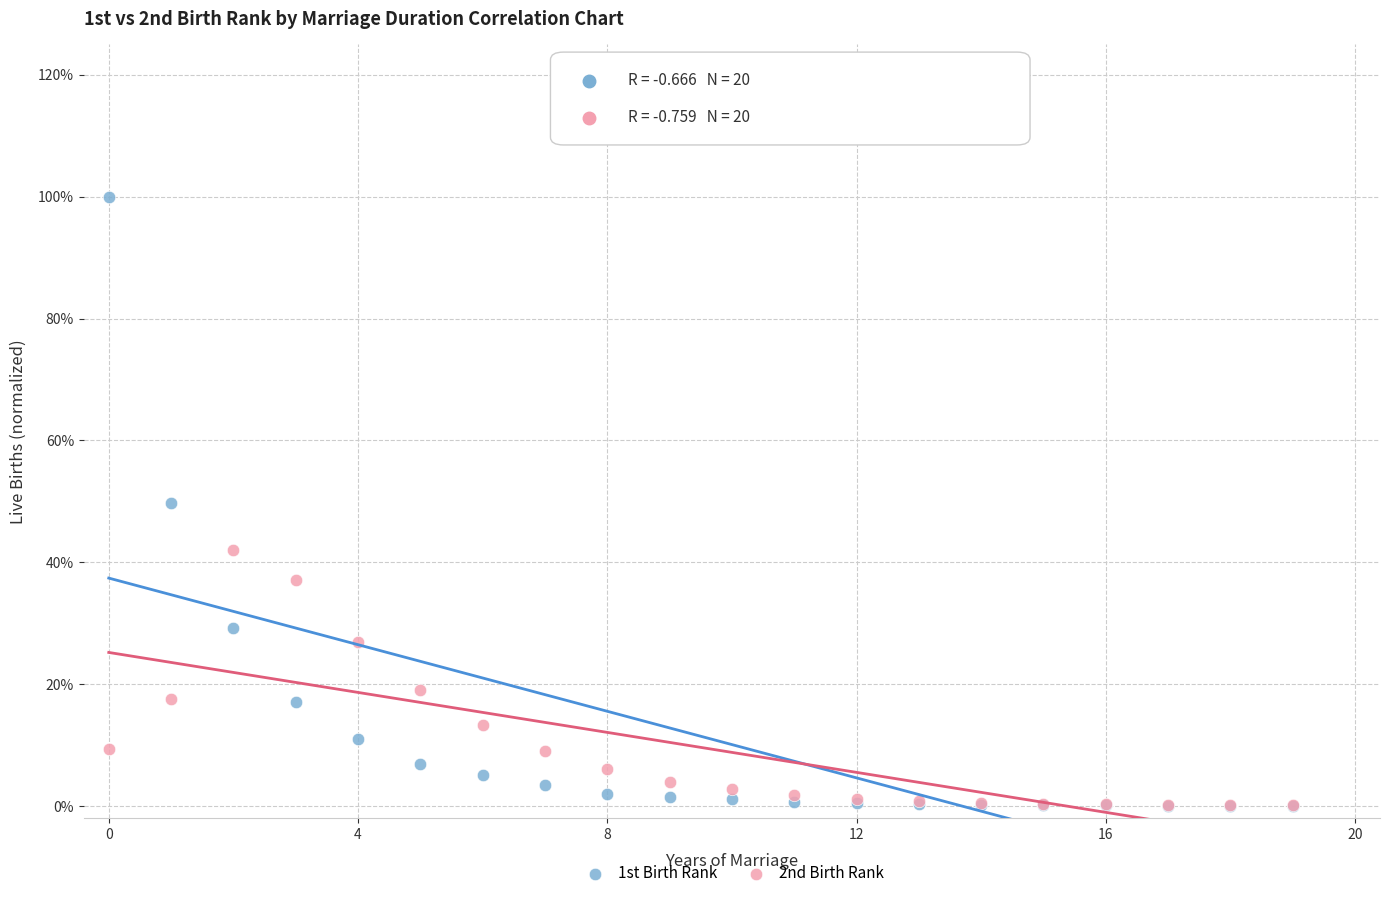

What are all the series names shown in the legend?

1st Birth Rank, 2nd Birth Rank